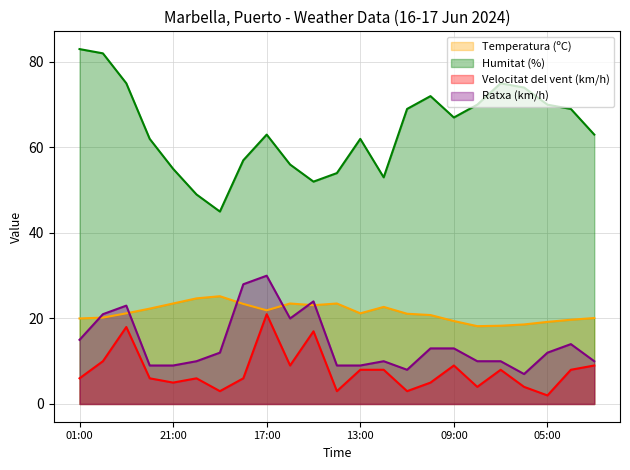

What is the label of the 3rd point from the left?

23:00